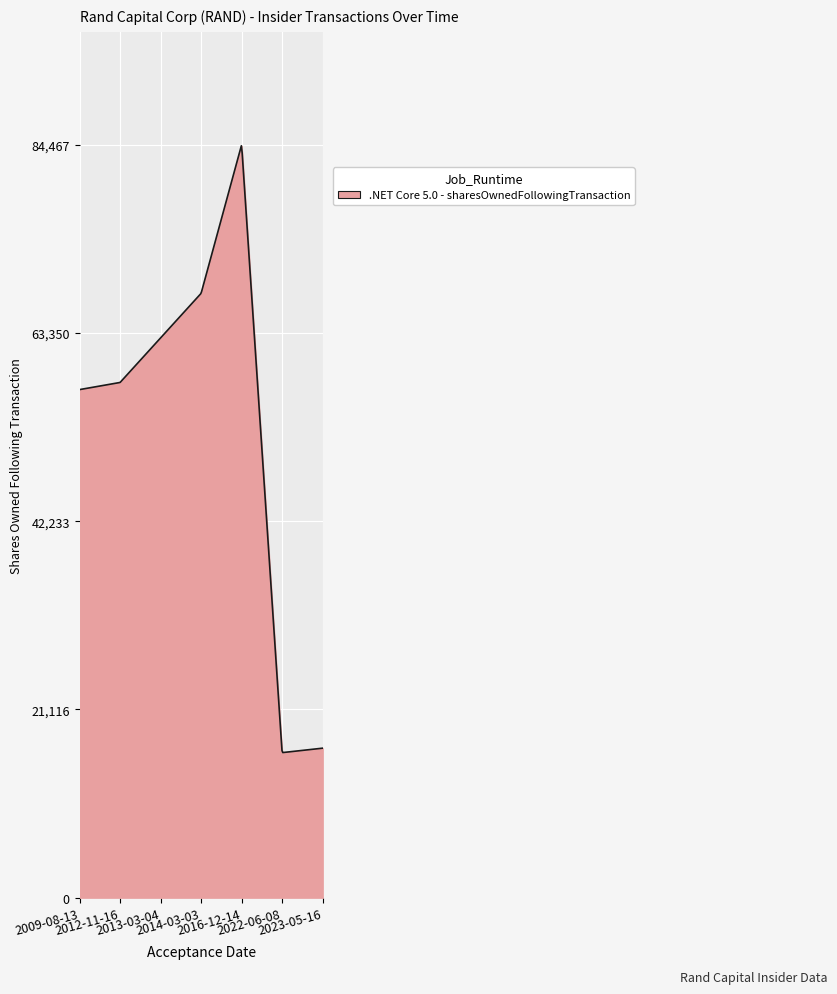

What is the minimum value shown in the chart?

16277.4